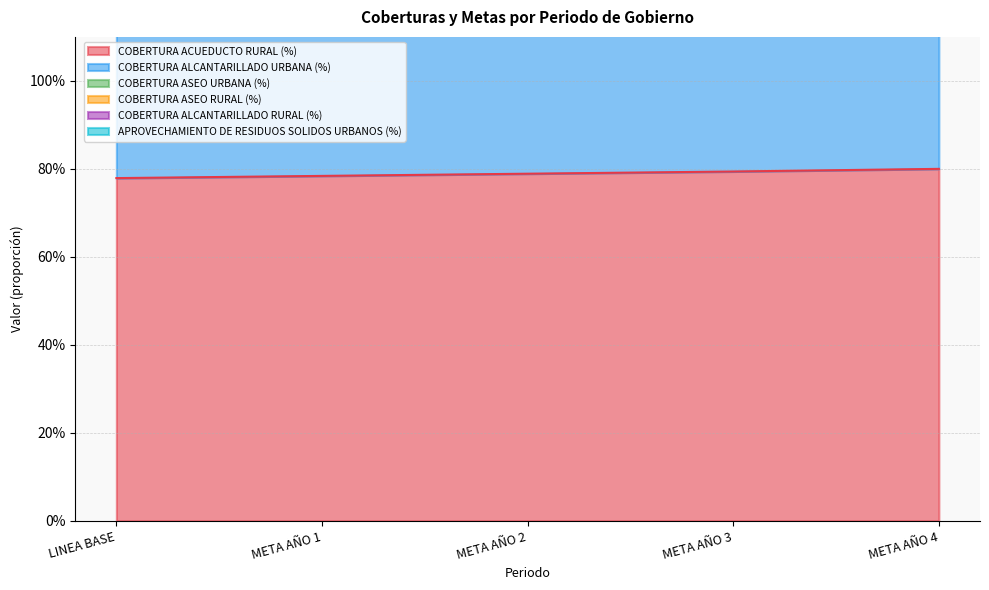

True or false: COBERTURA ALCANTARILLADO URBANA (%) has more than 2 points higher than both neighbors.

False